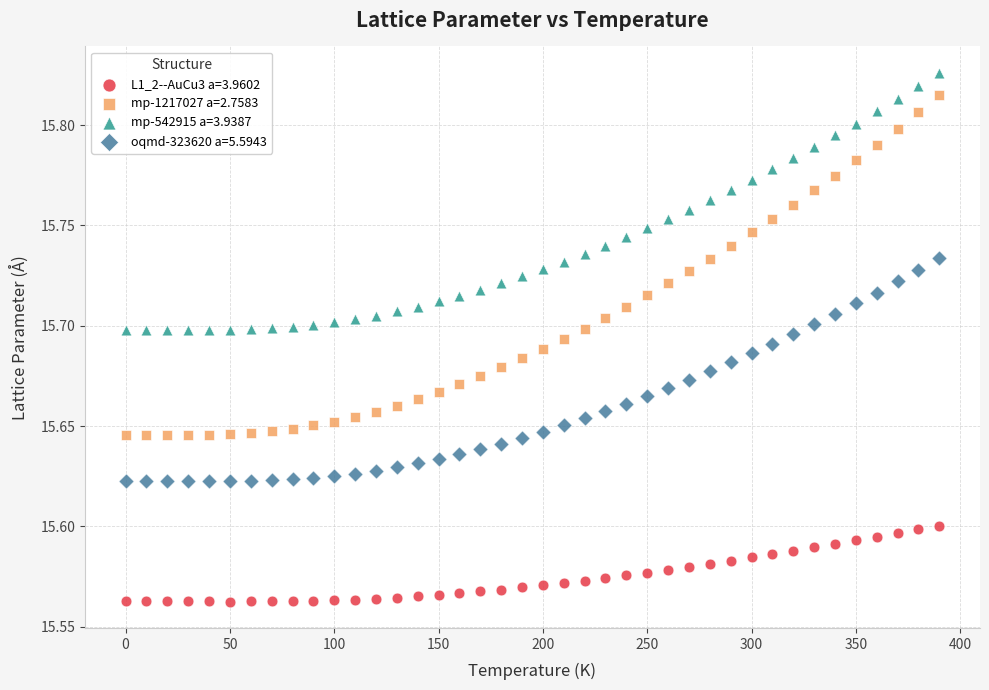

Which series has the largest Y range (max minus min)?

mp-1217027 a=2.7583